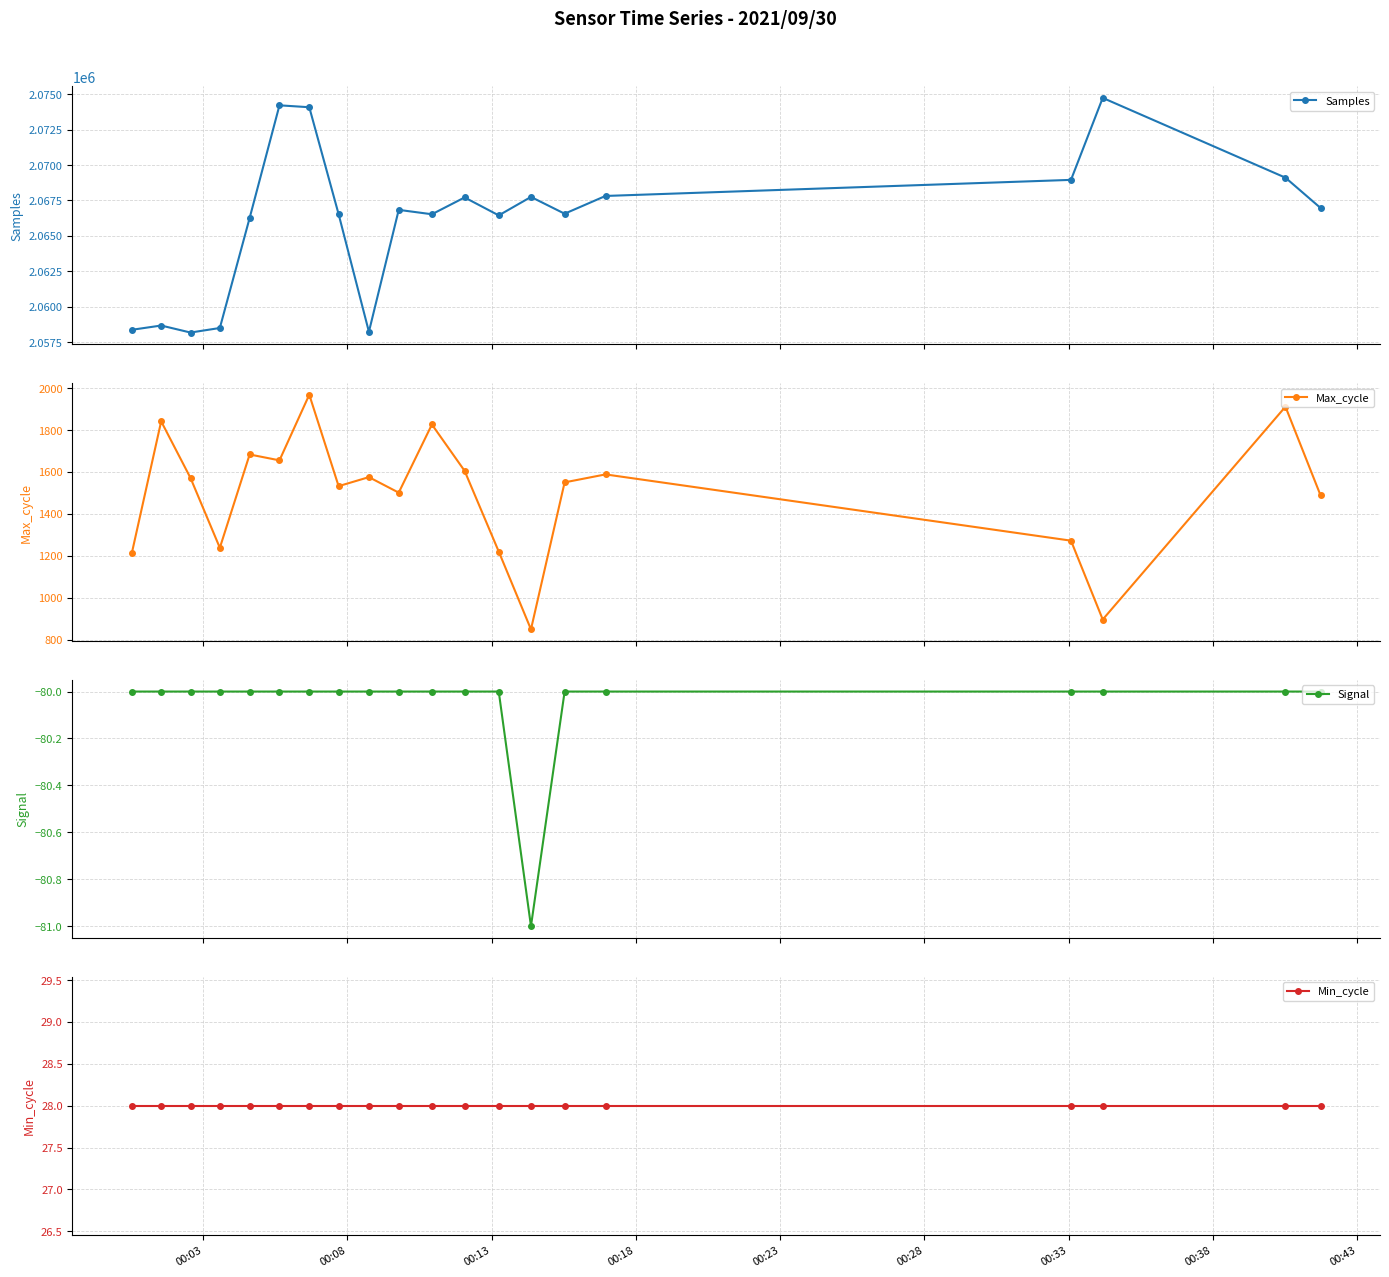

True or false: Samples has more than 1 interior local peaks.

True